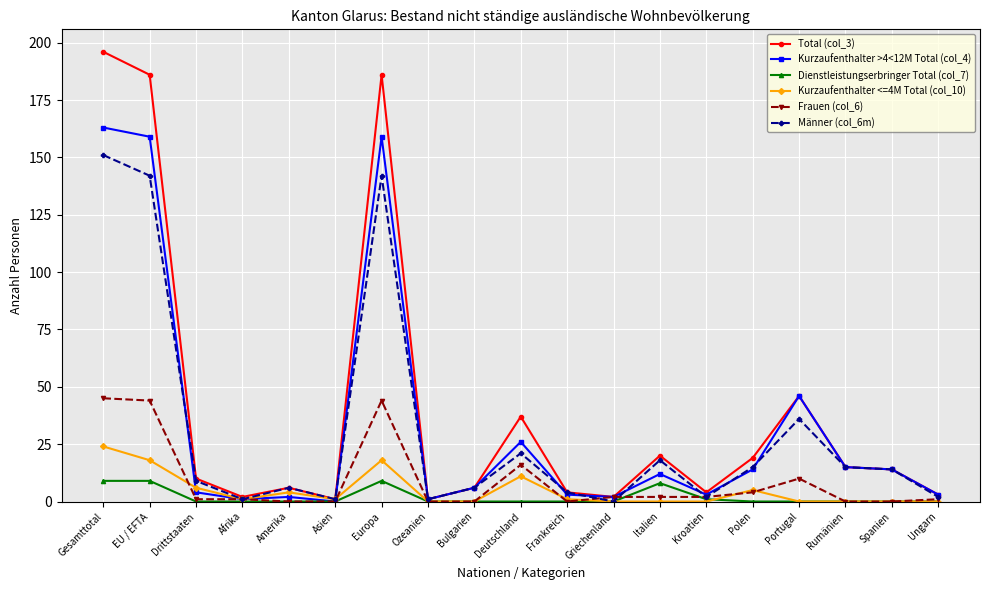

Does the chart have visible grid lines?

Yes